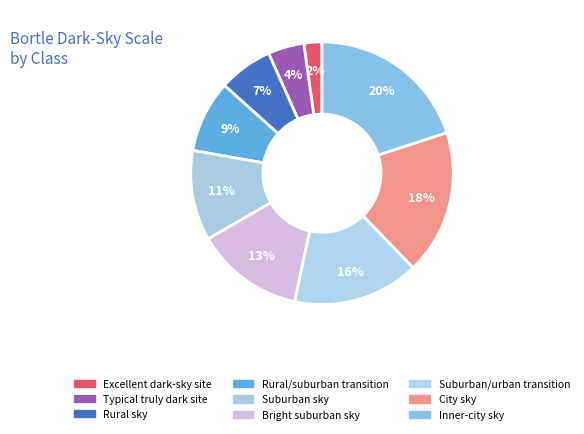

Count the number of slices in the pie.

9